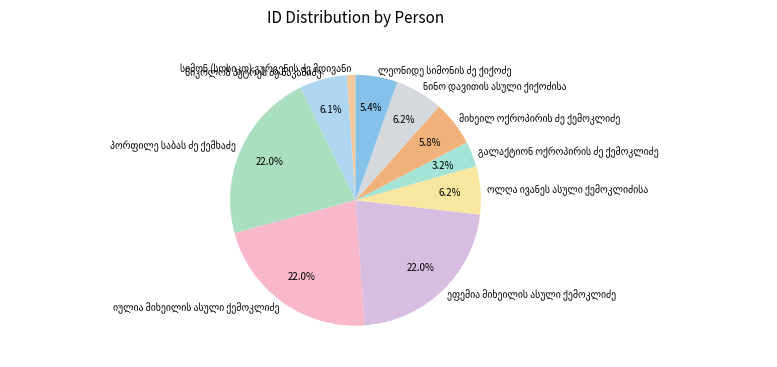

Does any single category account for the majority?

No